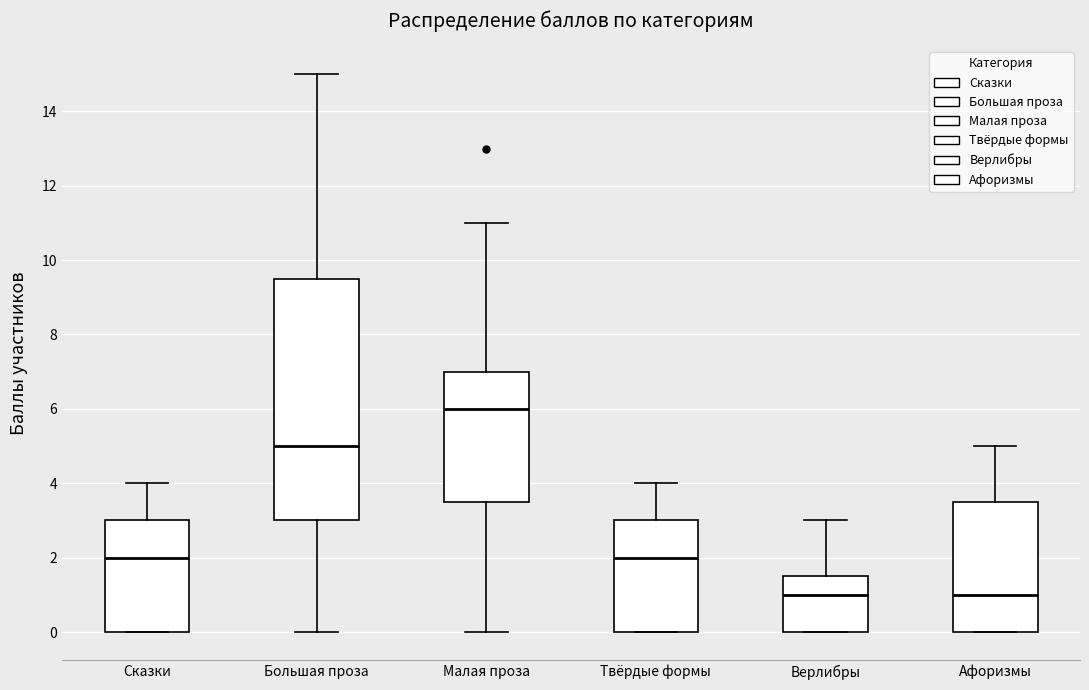

Which box's median line is the highest?

Малая проза